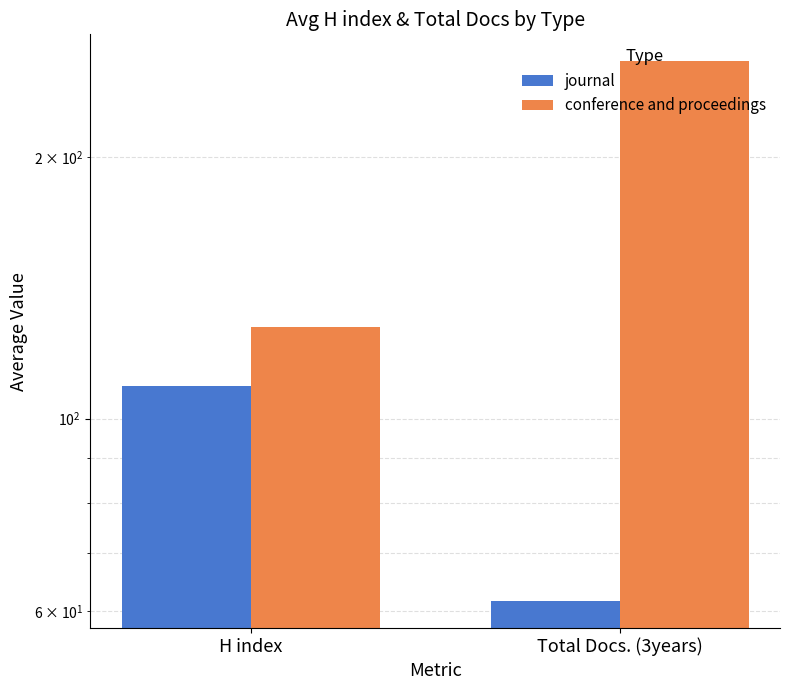

Which category has the lowest value in the journal series?

Total Docs. (3years)